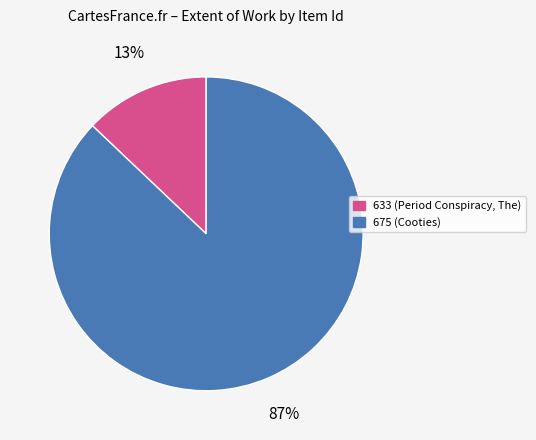

To the nearest percent, what is the combined percentage of 633 and 675?

100%